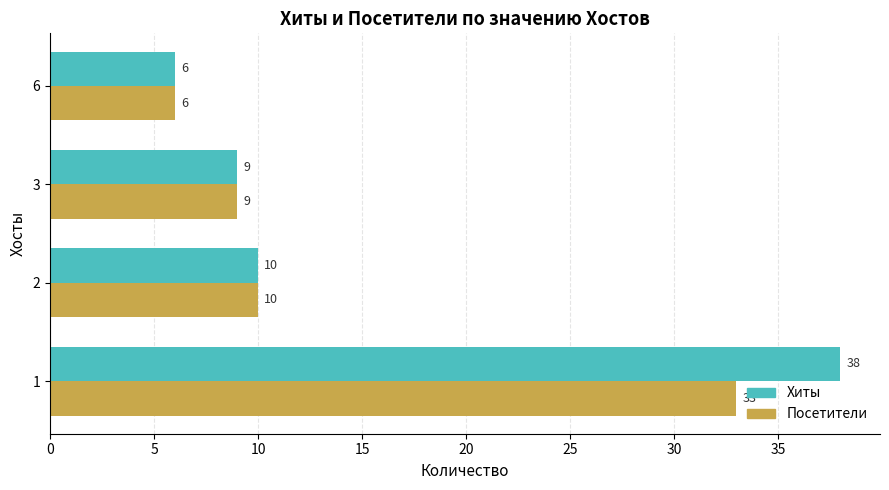

What is the difference between the second highest and minimum values in the Посетители series?

4